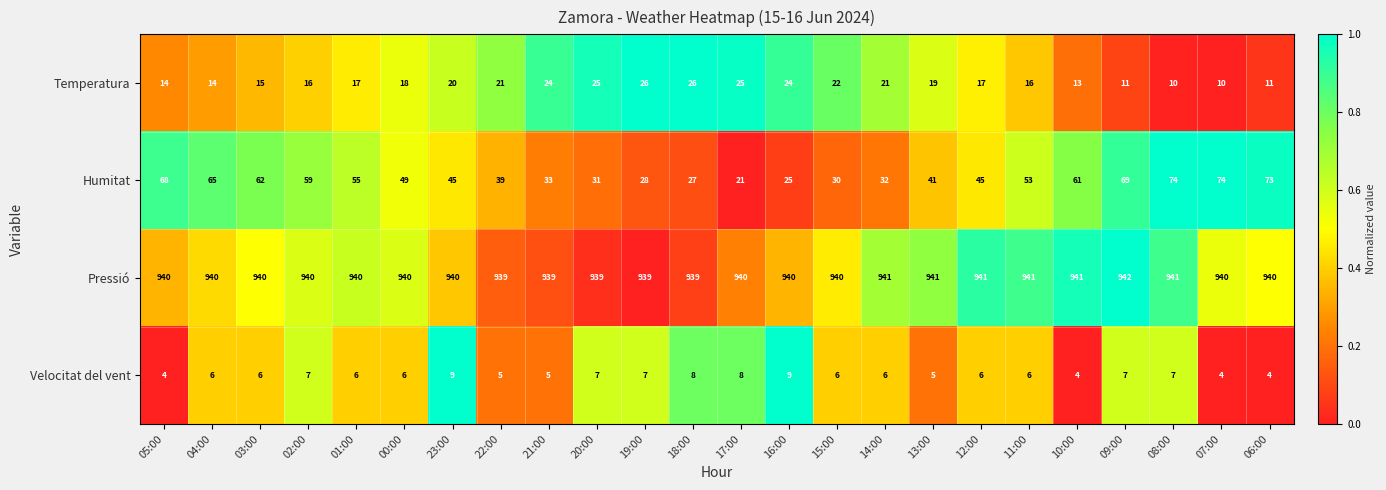

What is the total value across all series at 01:00?

1018